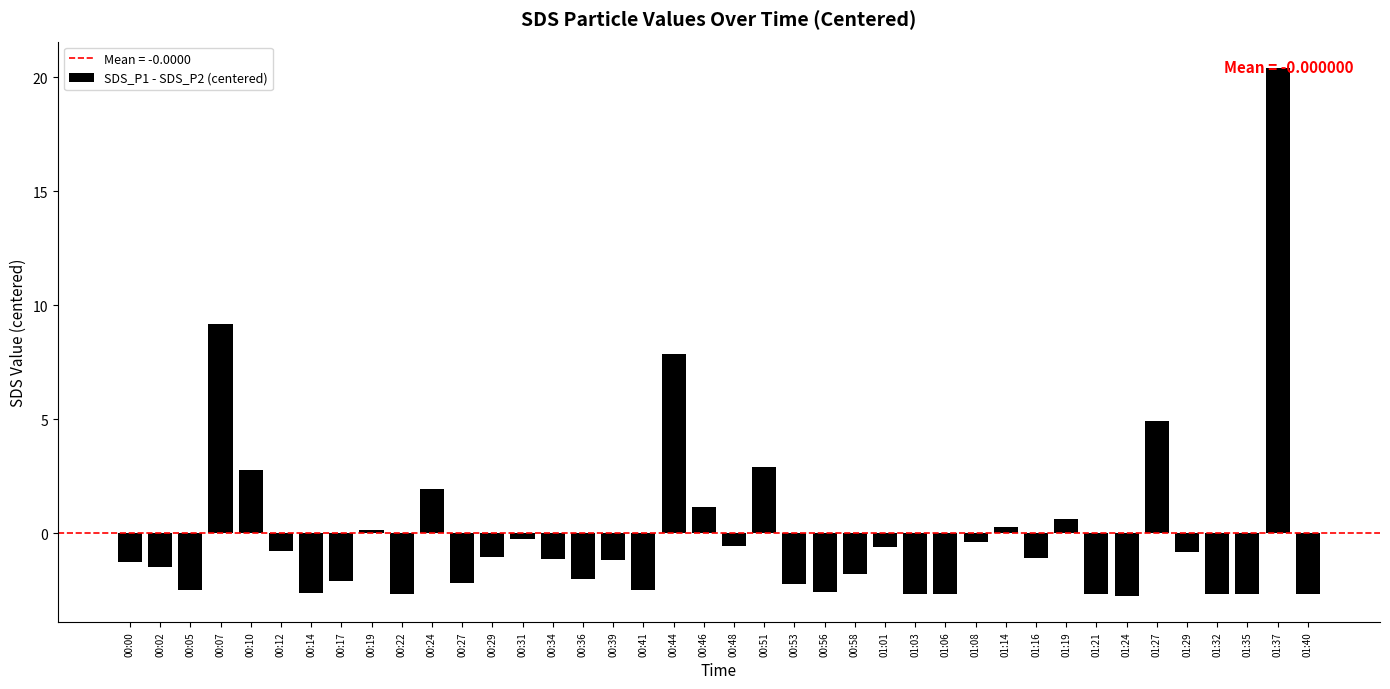

Which category has the highest value across all series?

01:37